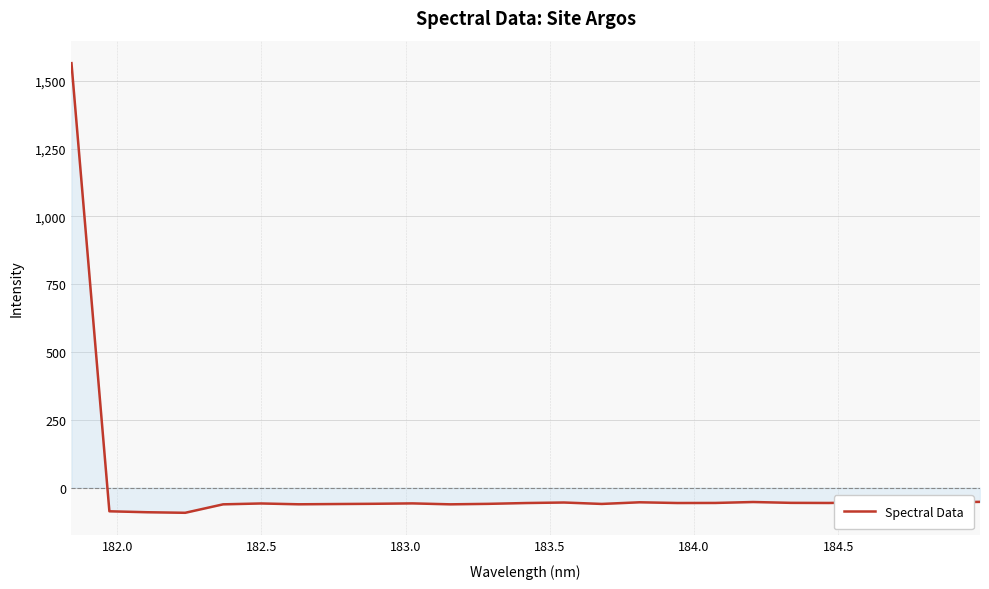

Does the chart have visible grid lines?

Yes